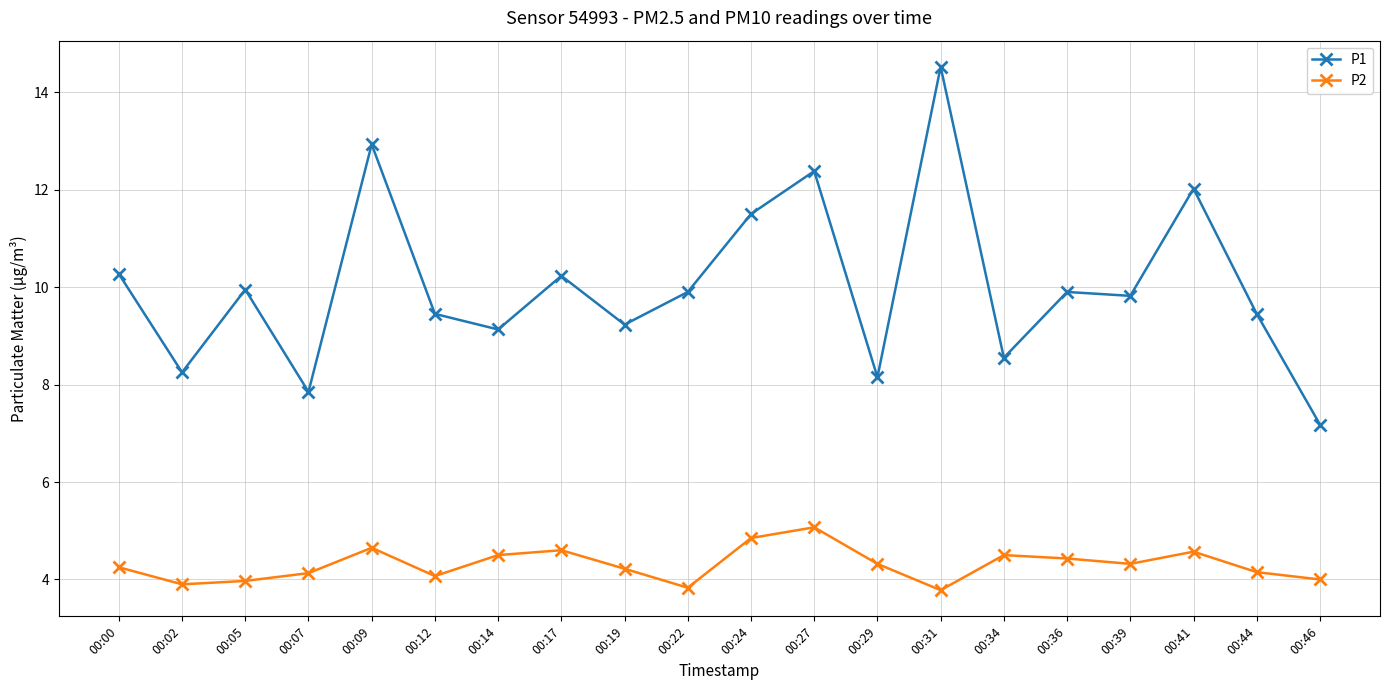

What is the difference between the highest and lowest values at 00:05?

6.0